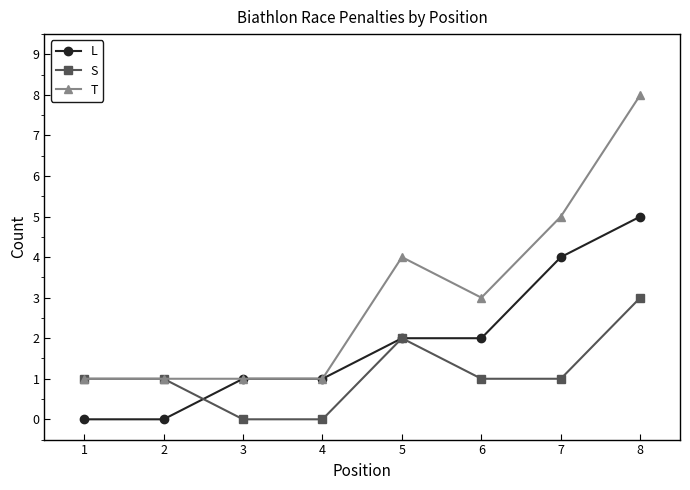

What is the difference between the maximum and second lowest values in the L series?

5